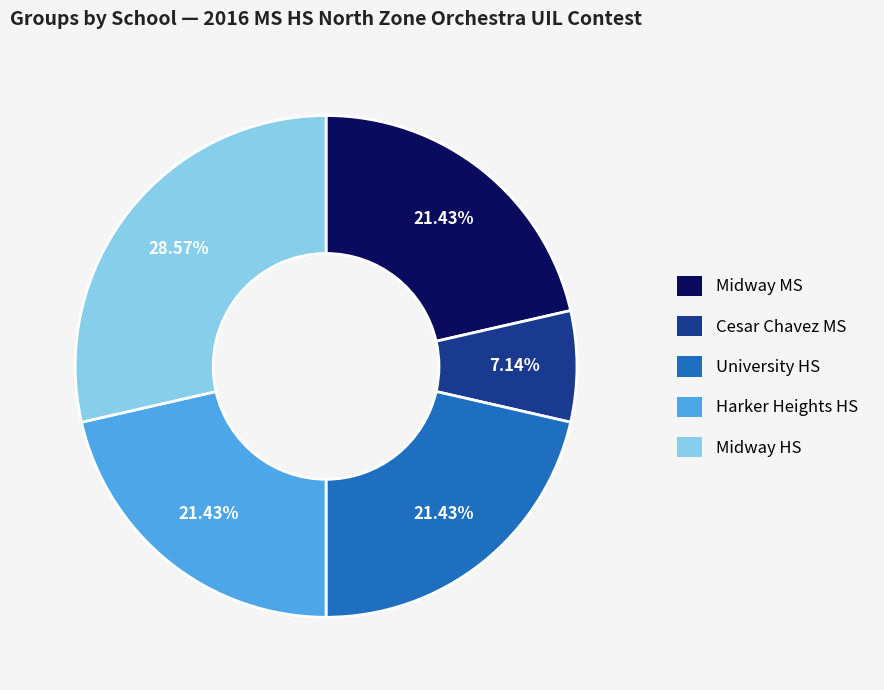

What is the largest slice in the pie chart?

Midway HS